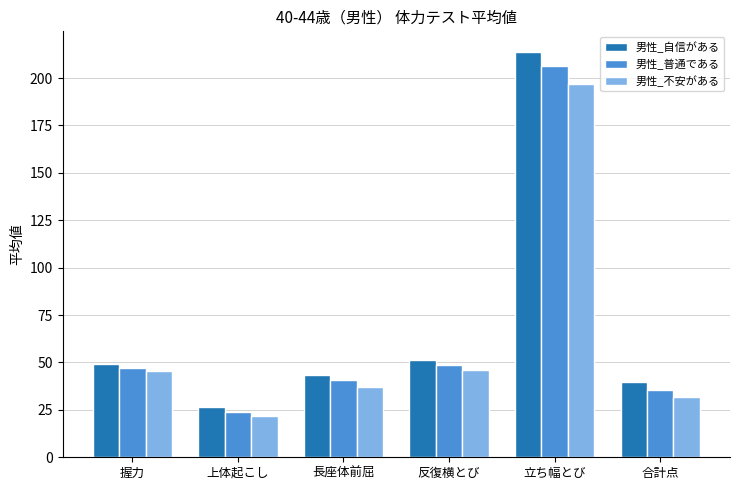

Is the value of 男性_自信がある at 握力 greater than the value of 男性_普通である at 合計点?

Yes